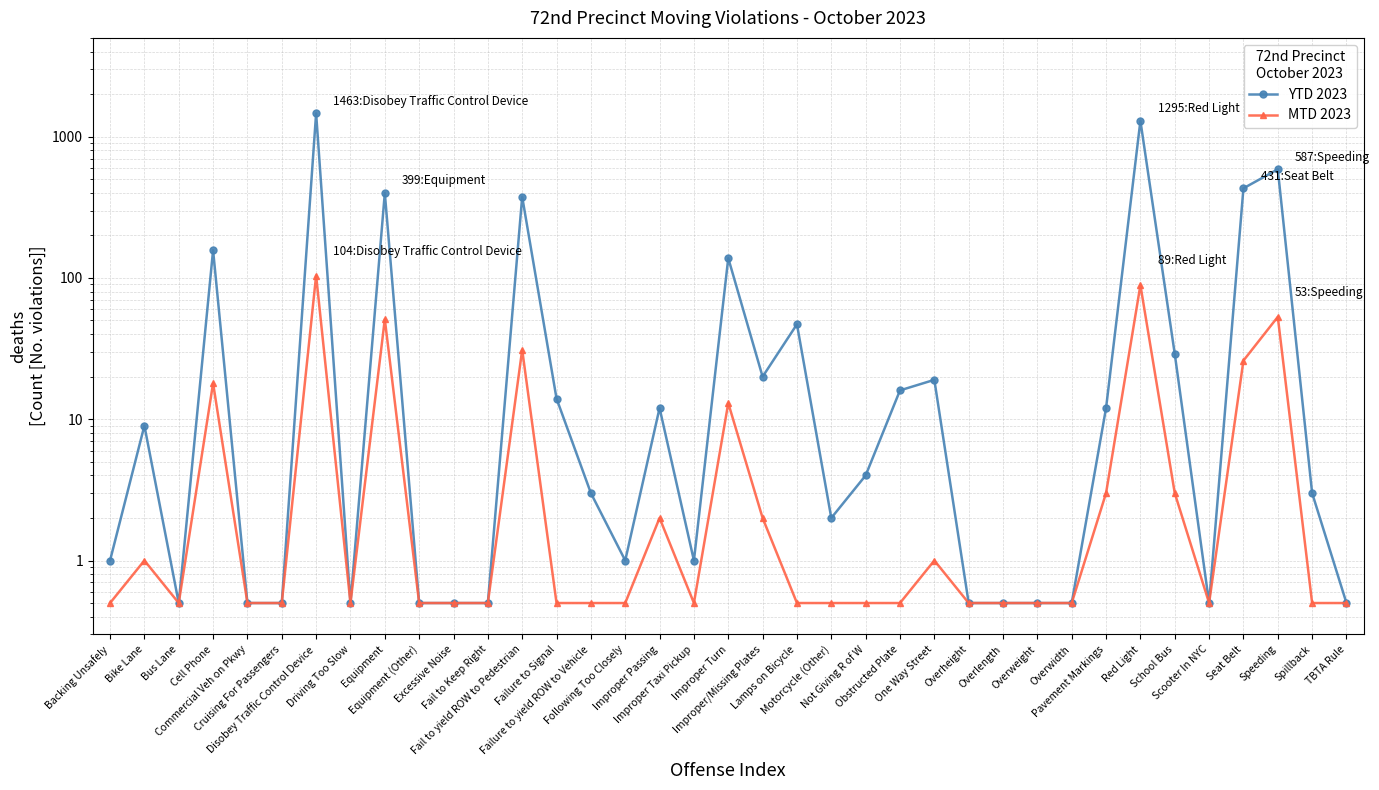

List the series in order of their peak value, lowest first.

MTD 2023, YTD 2023